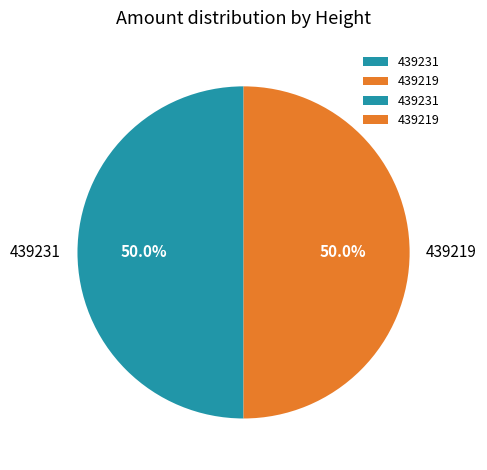

Do 439219 and 439231 together represent more than half of the pie?

Yes